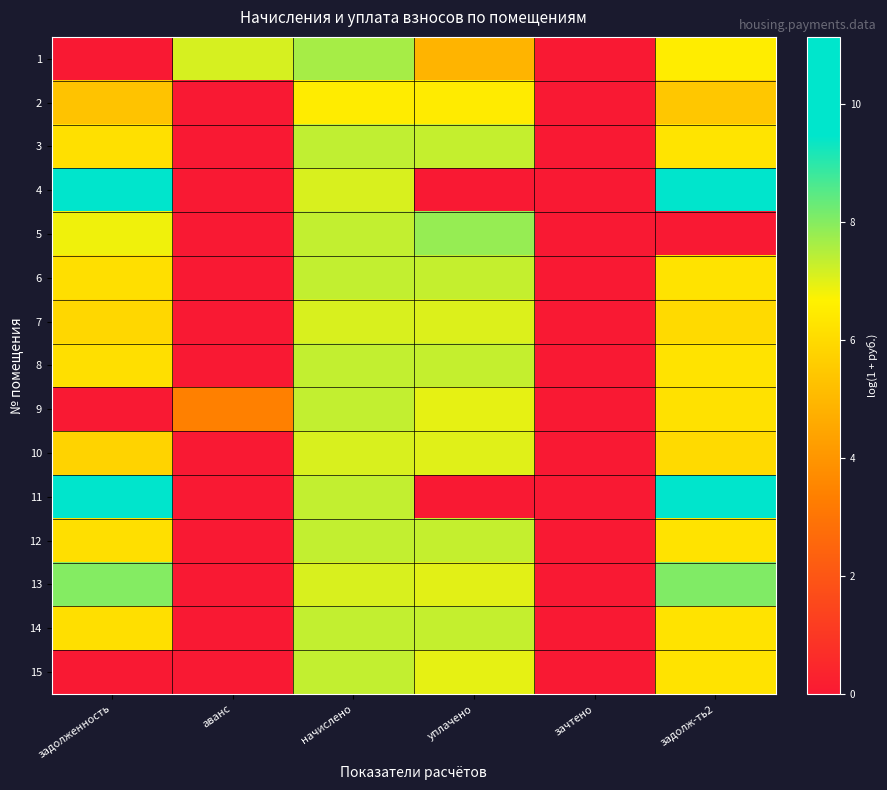

List the series in order of their peak value, lowest first.

2, 7, 10, 8, 14, 6, 9, 12, 15, 3, 1, 5, 13, 4, 11